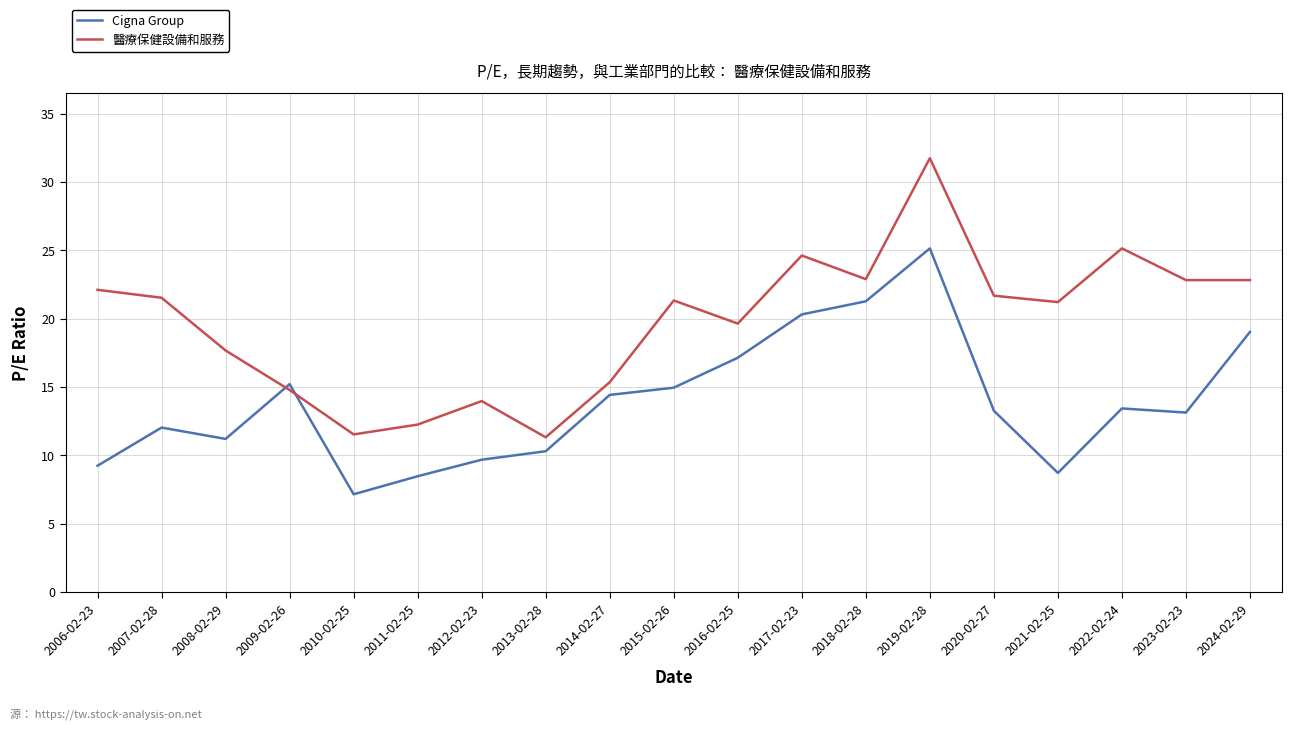

How many values in the 醫療保健設備和服務 series are below 21?

8